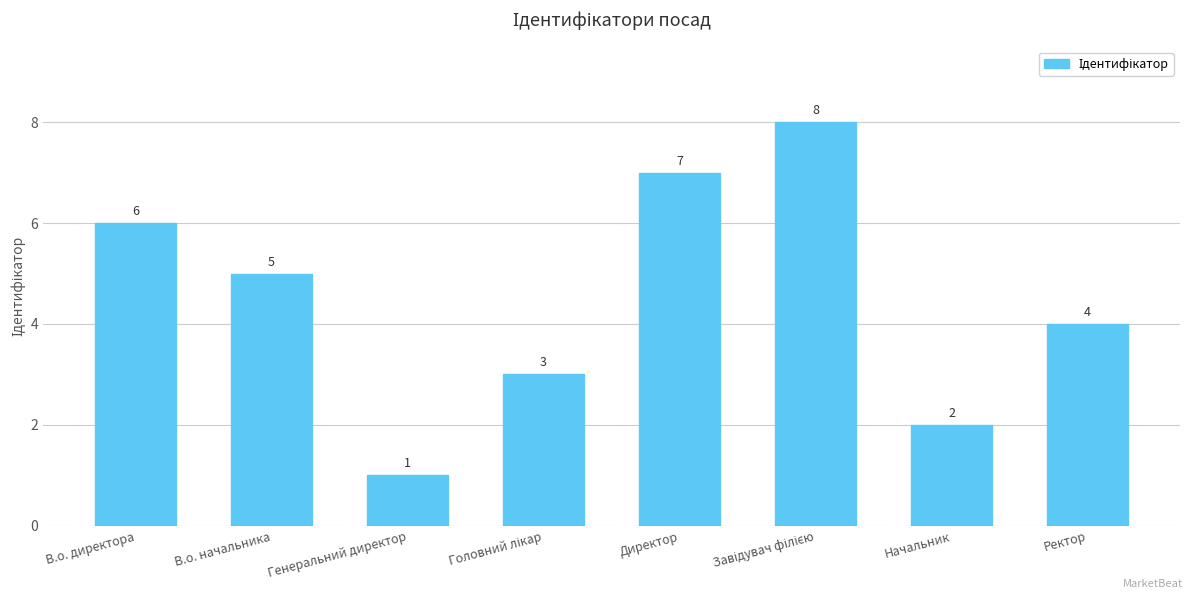

Reading left to right, what are all the values shown in this chart?

6	5	1	3	7	8	2	4